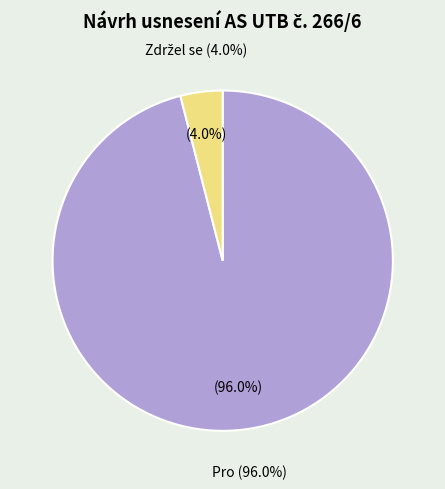

Which category has the biggest portion of the pie?

Pro